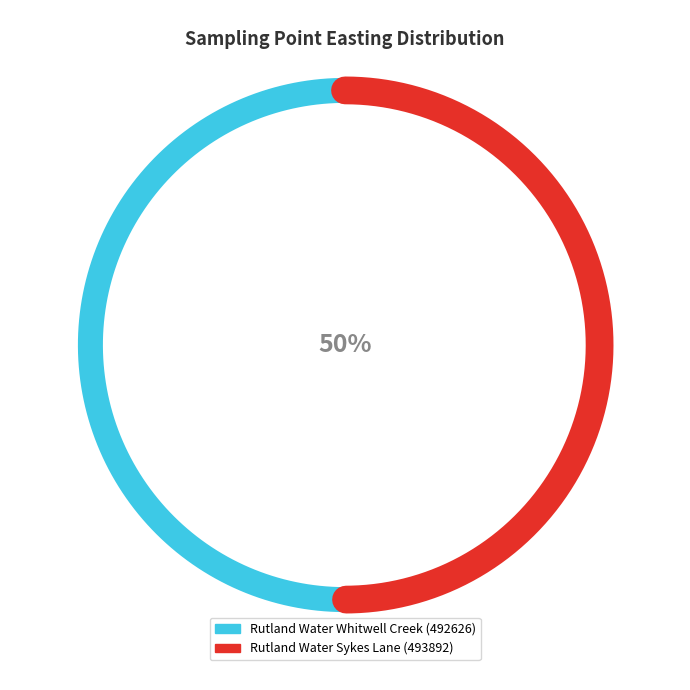

What percentage do Rutland Water Whitwell Creek and Rutland Water Sykes Lane together represent?

100.0%